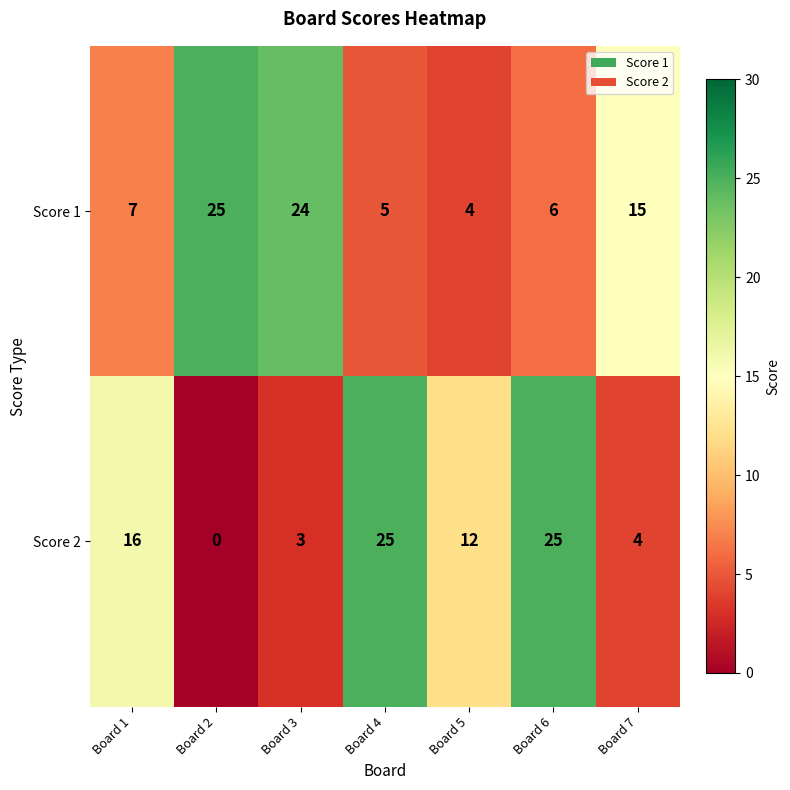

Reading left to right, extract all data points from this chart.

Score 1: 7	25	24	5	4	6	15
Score 2: 16	0	3	25	12	25	4